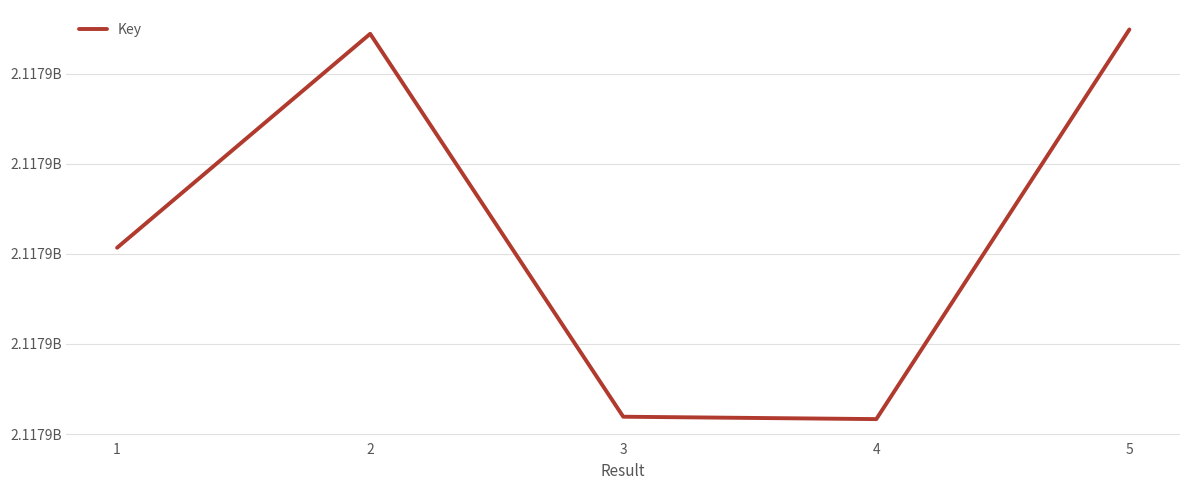

At which category does the data reach its first local valley?

4